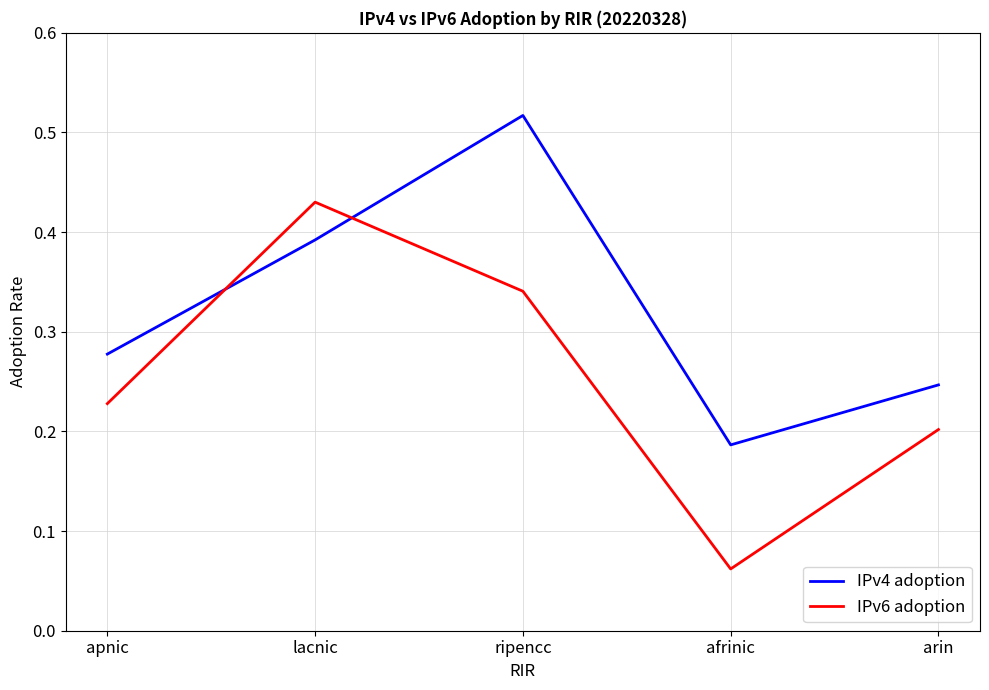

What are all the series names shown in the legend?

IPv4 adoption, IPv6 adoption